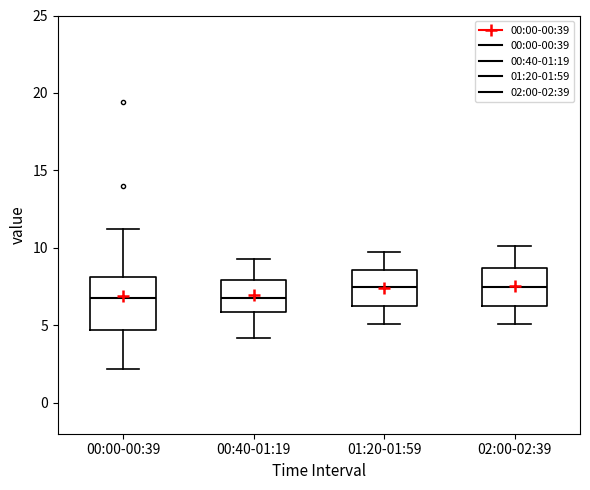

Reading left to right, read every box against the y-axis: the position of its median line, the range the box covers, and the ends of its whiskers. The values are not printed on the chart, so give them approximately, as read against the axis.

00:00-00:39: median 7.0, box 4.5 to 8.0, whiskers 2.0 to 11.0
00:40-01:19: median 7.0, box 6.0 to 8.0, whiskers 4.0 to 9.5
01:20-01:59: median 7.5, box 6.5 to 8.5, whiskers 5.0 to 9.5
02:00-02:39: median 7.5, box 6.5 to 8.5, whiskers 5.0 to 10.0